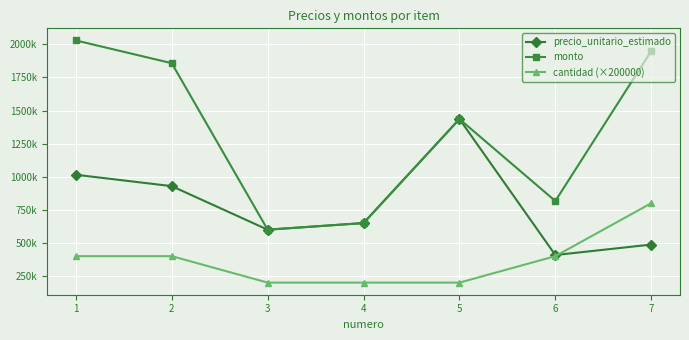

What are all the series names shown in the legend?

precio_unitario_estimado, monto, cantidad (×200000)